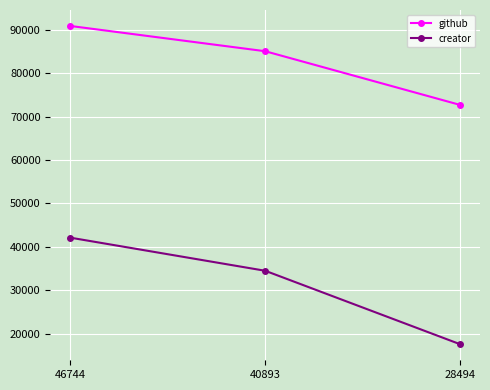

Rank the series at 40893 from highest to lowest value.

github, creator